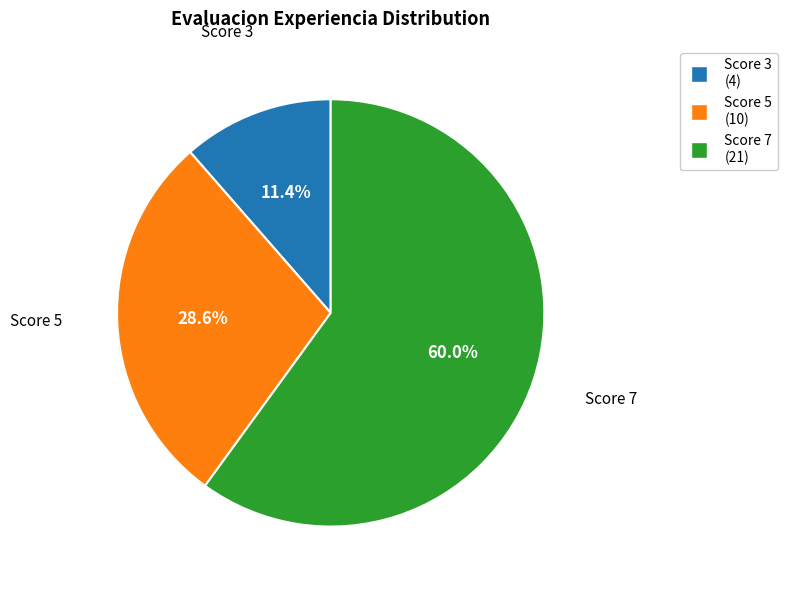

Is there any slice that represents more than half of the pie?

Yes